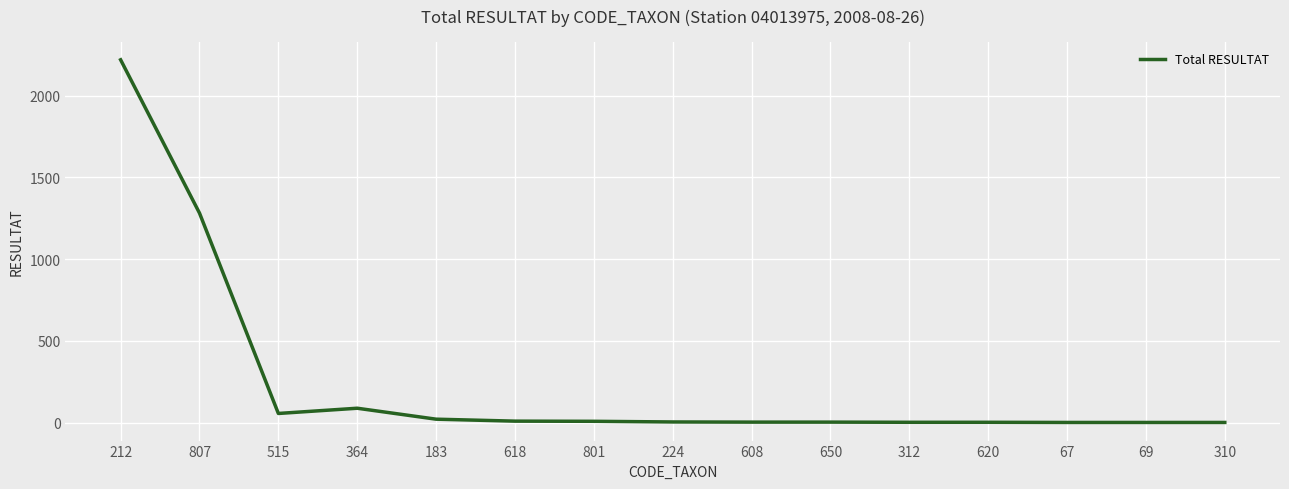

At which category does the chart reach its peak across all series?

212